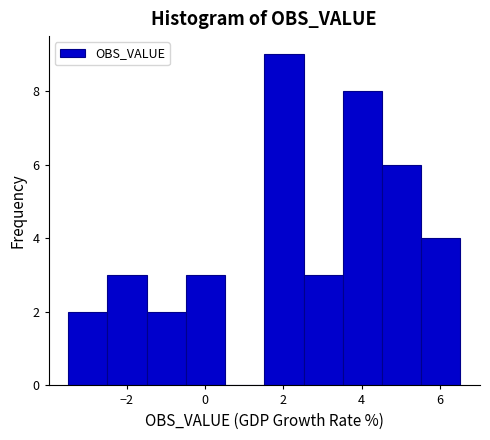

Over which range of the x-axis is the bar tallest?

1.6 to 2.6